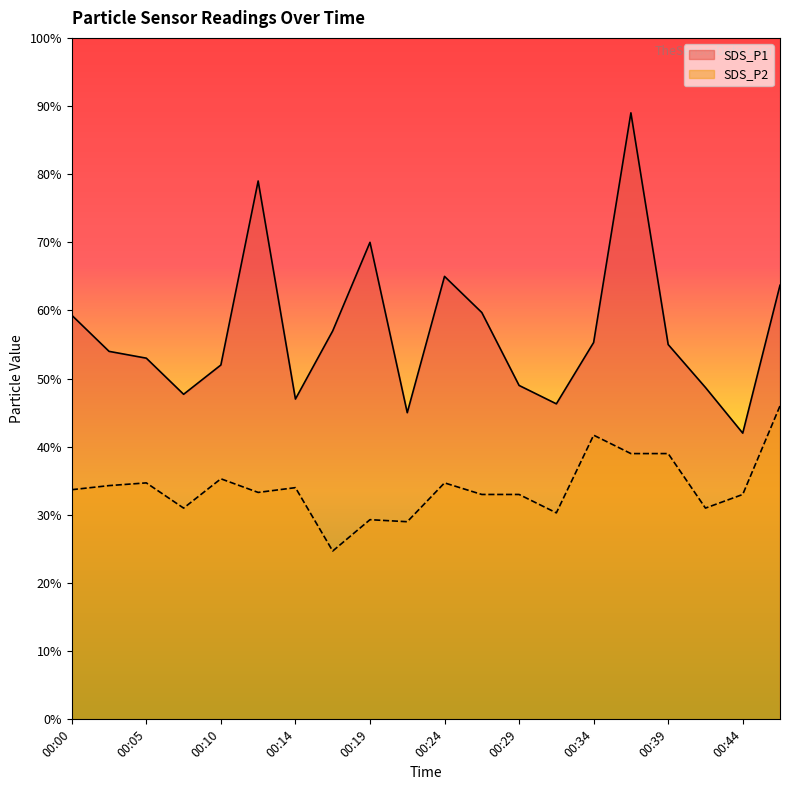

Where is the first local minimum for SDS_P1?

00:07